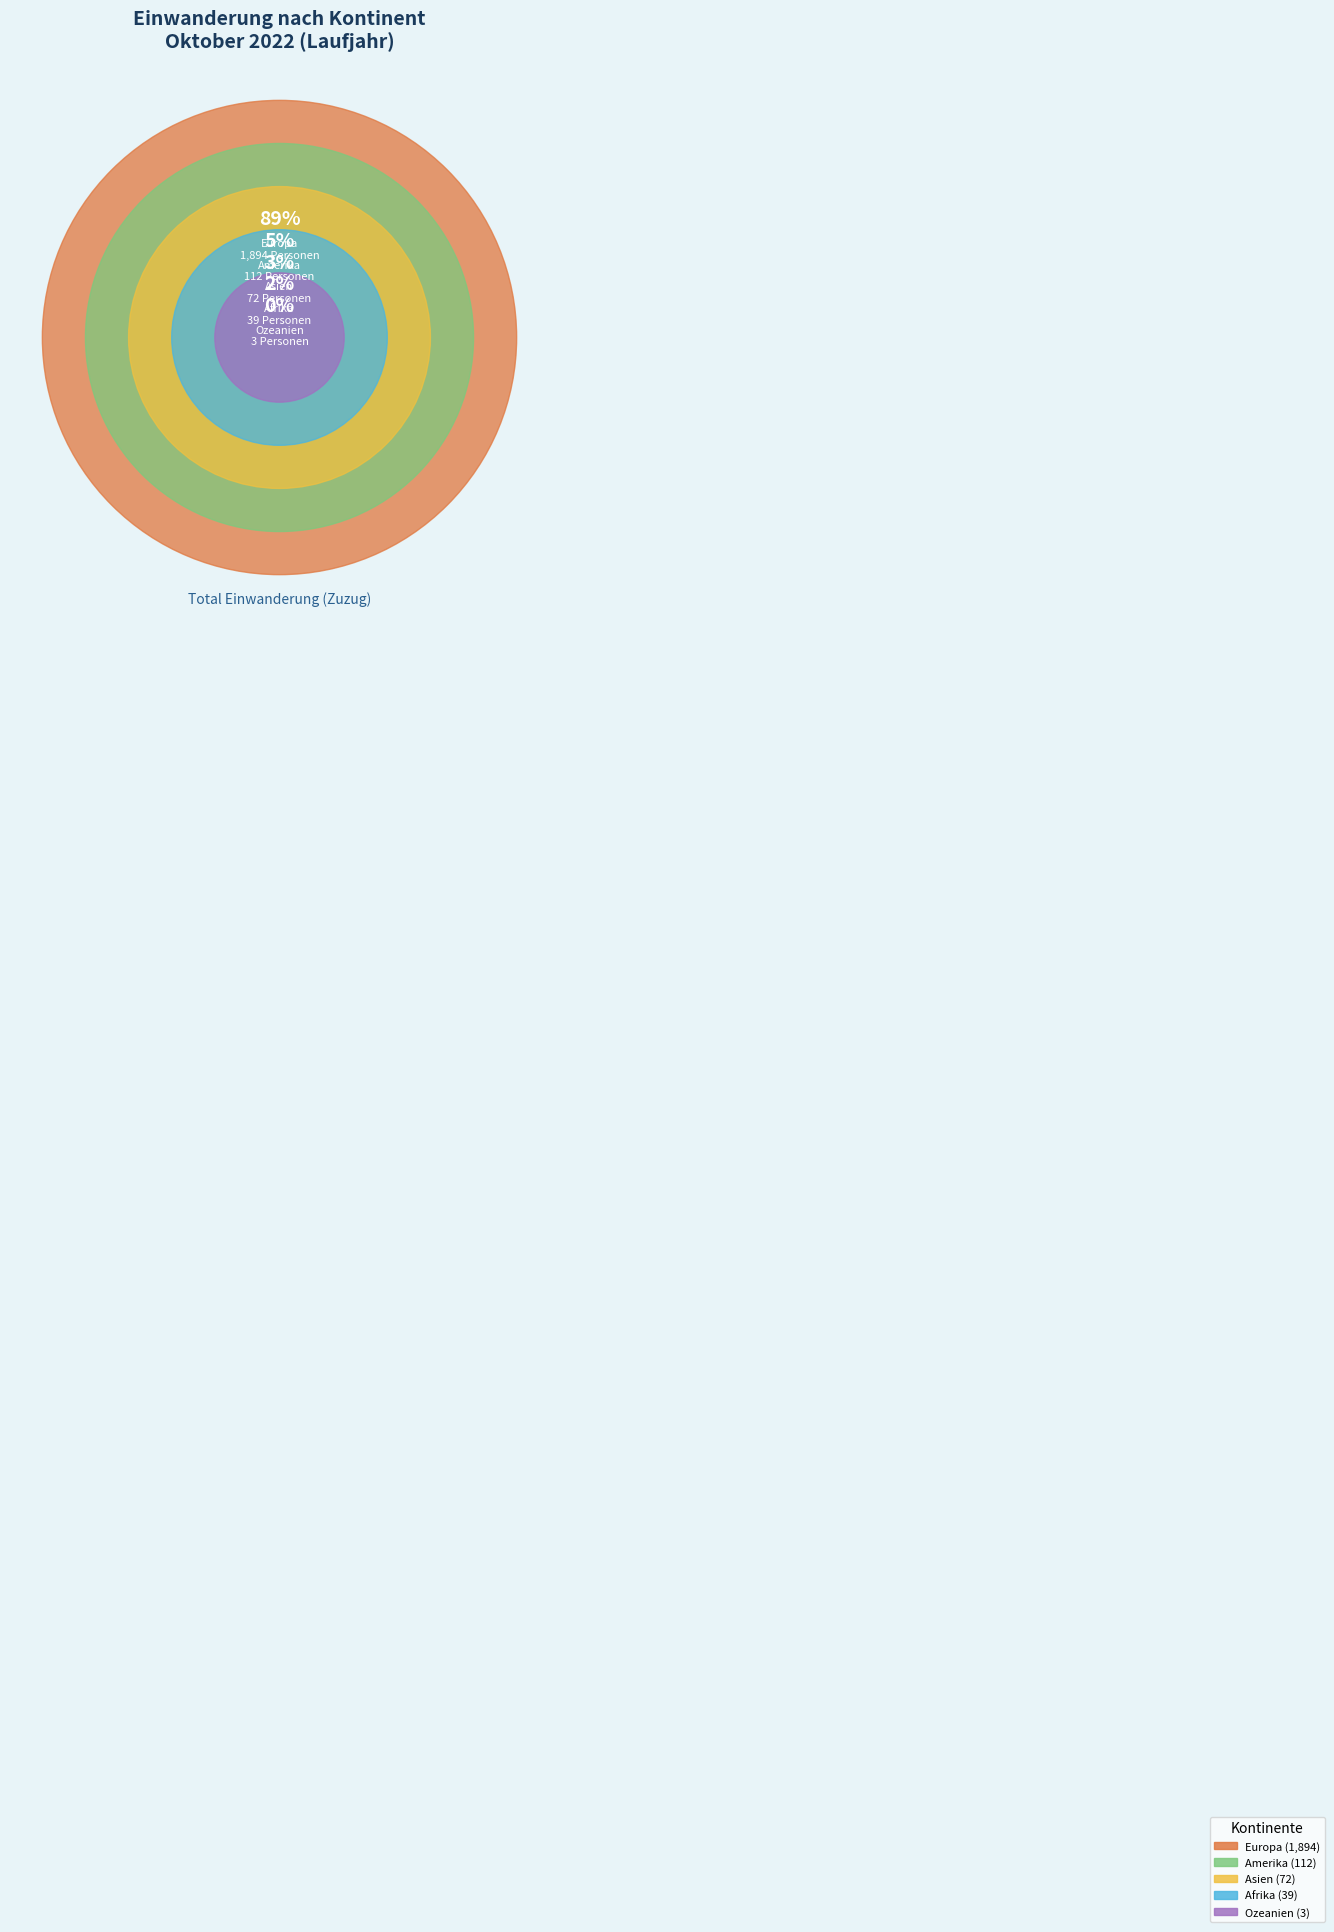

Is the sum of Europa and Afrika greater than half?

Yes